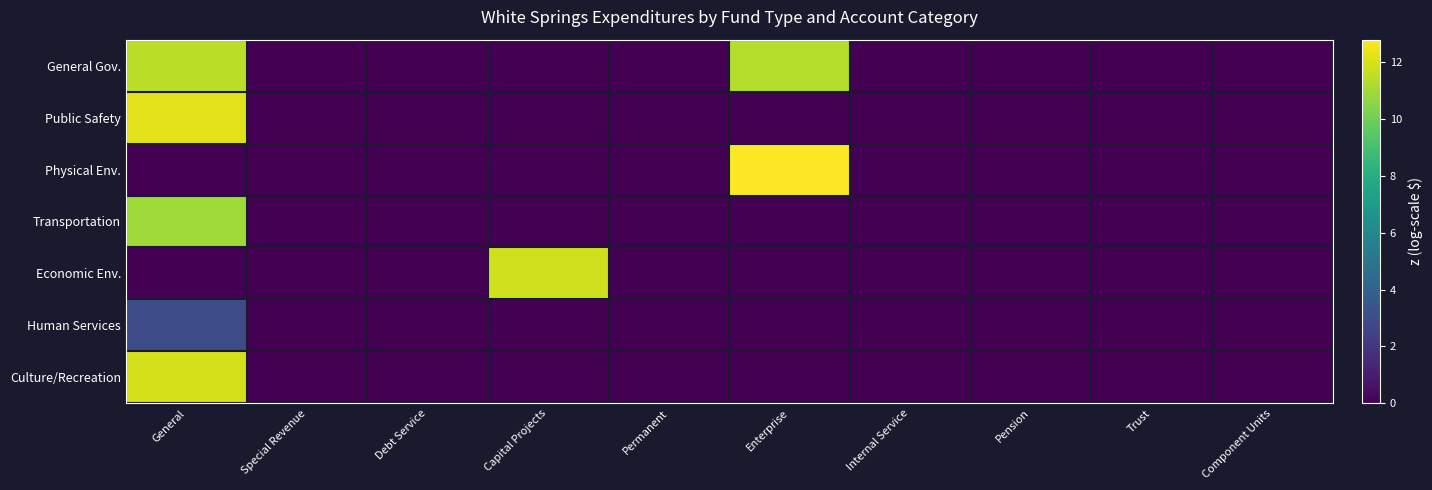

At Internal Service, list the series in order from largest to smallest.

General Gov., Public Safety, Physical Env., Transportation, Economic Env., Human Services, Culture/Recreation